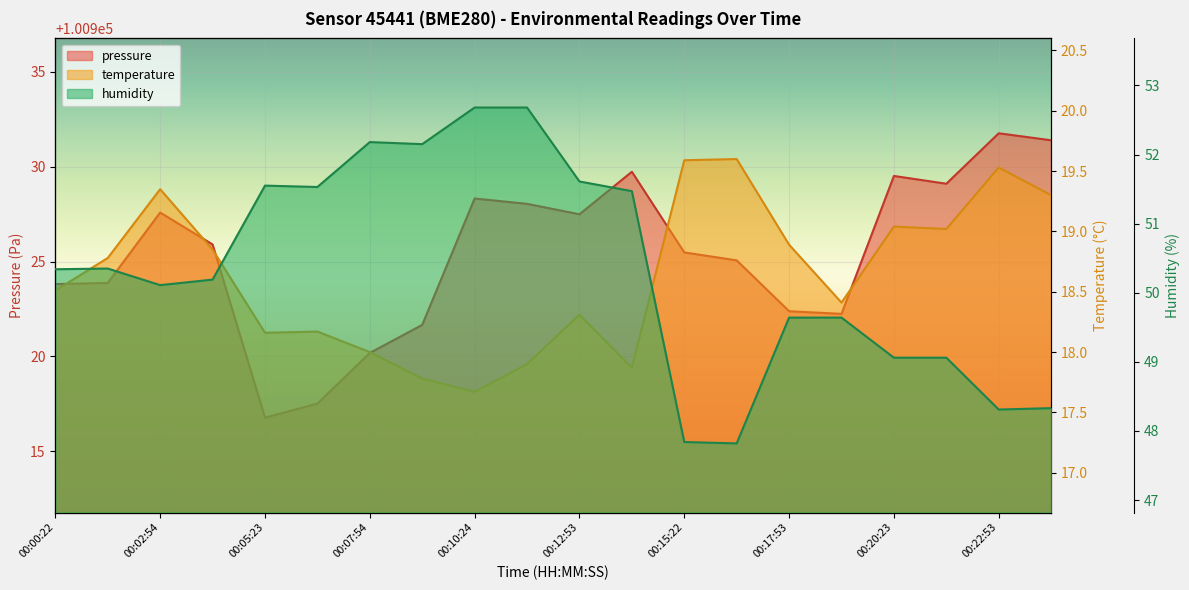

Which series has the largest range (max minus min)?

pressure